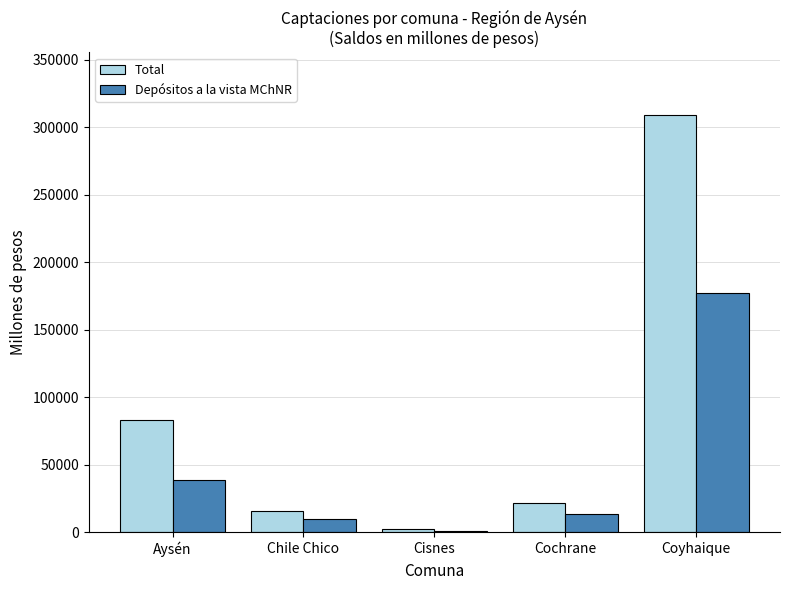

What are all the series names shown in the legend?

Total, Depósitos a la vista MChNR